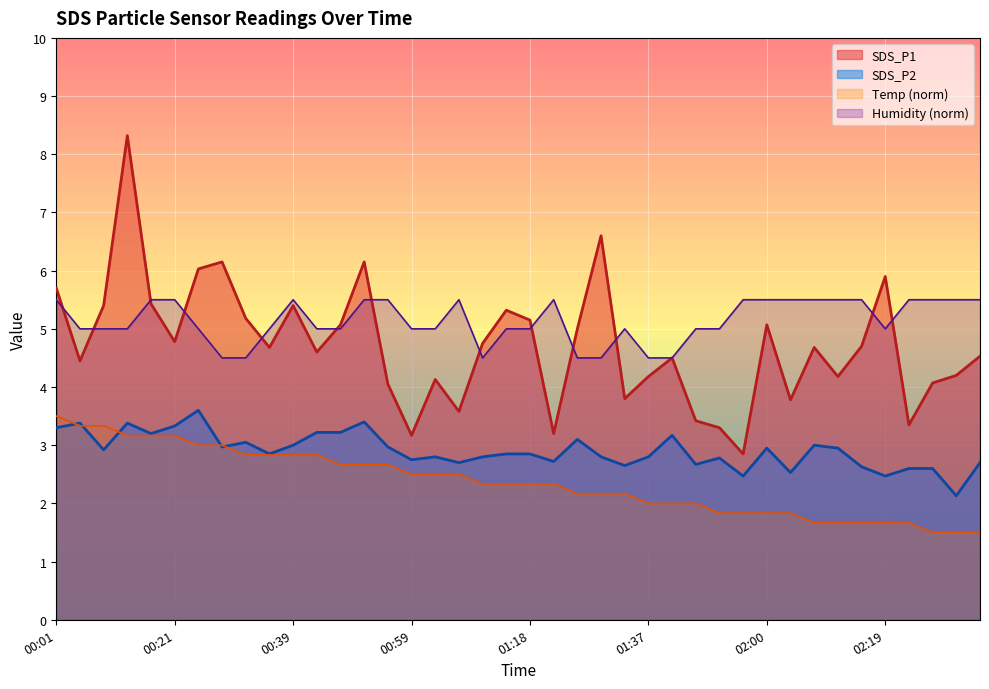

Rank the categories by SDS_P2 value from highest to lowest.

00:24, 00:51, 00:05, 00:13, 00:21, 00:01, 00:43, 00:47, 00:17, 01:41, 01:26, 00:32, 00:39, 02:08, 00:28, 00:55, 02:00, 02:11, 00:09, 00:36, 01:14, 01:18, 01:03, 01:11, 01:29, 01:37, 01:52, 00:59, 01:22, 01:07, 02:34, 01:49, 01:33, 02:15, 02:23, 02:27, 02:04, 01:56, 02:19, 02:30